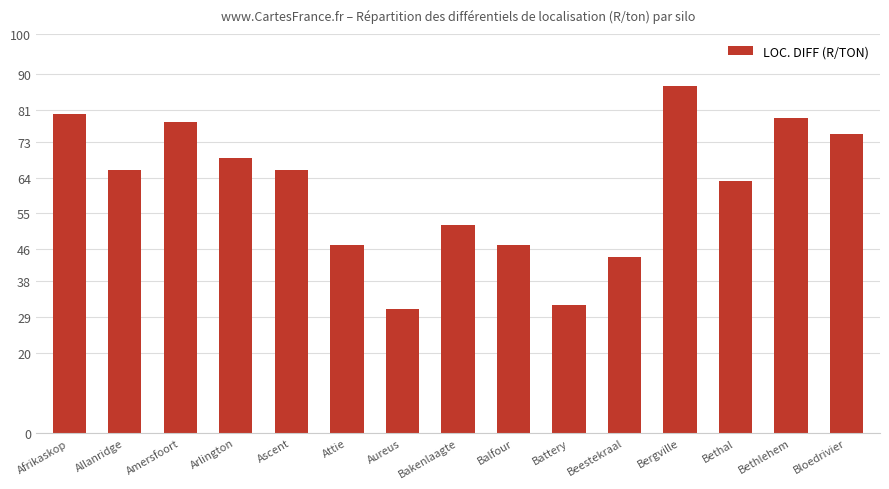

How many bars are there in total?

15